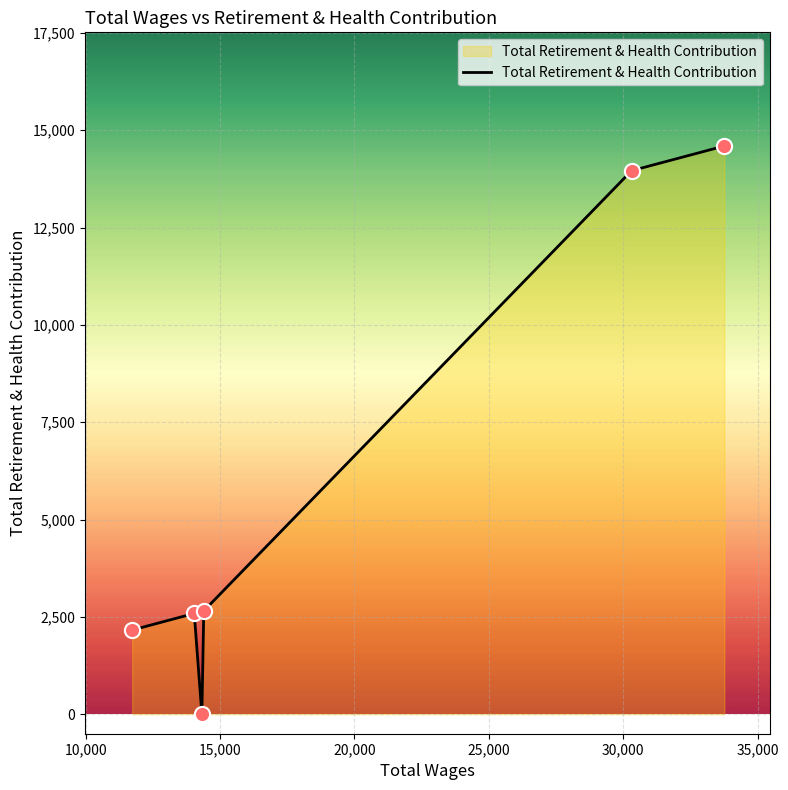

What is the difference between the second highest and minimum values?

13961